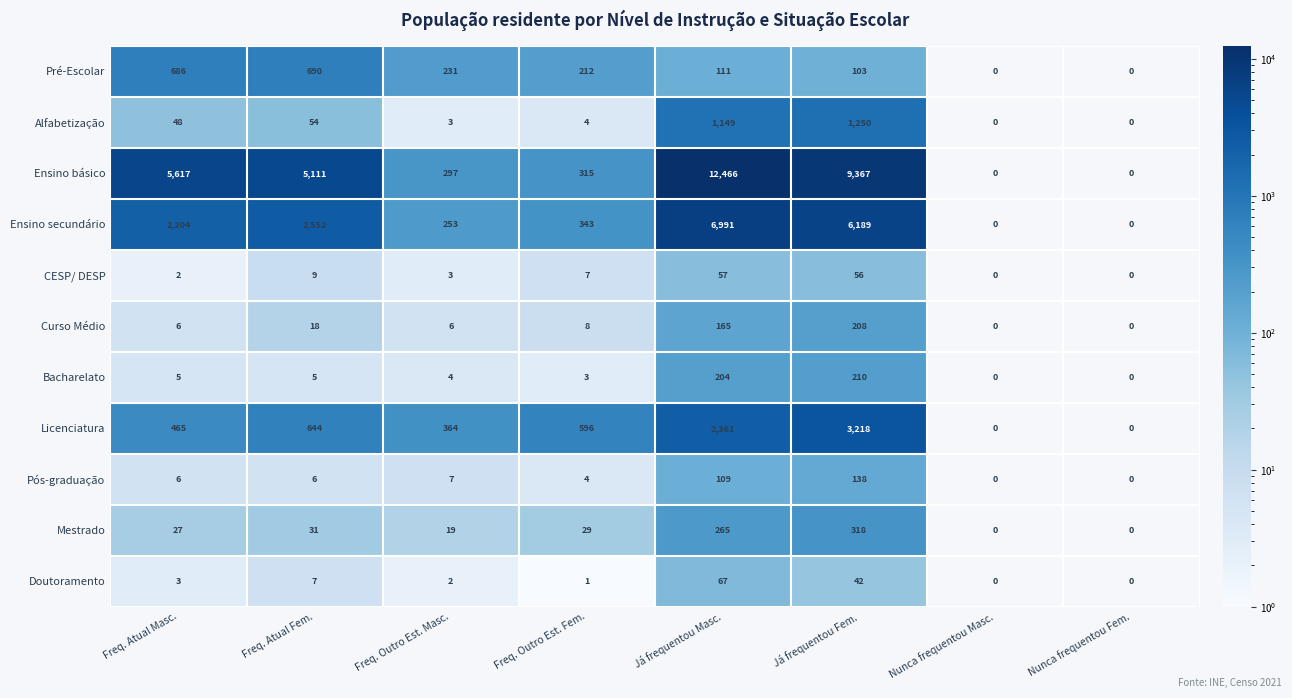

The value of Alfabetização at Já frequentou Masc. is 1624. True or false?

False